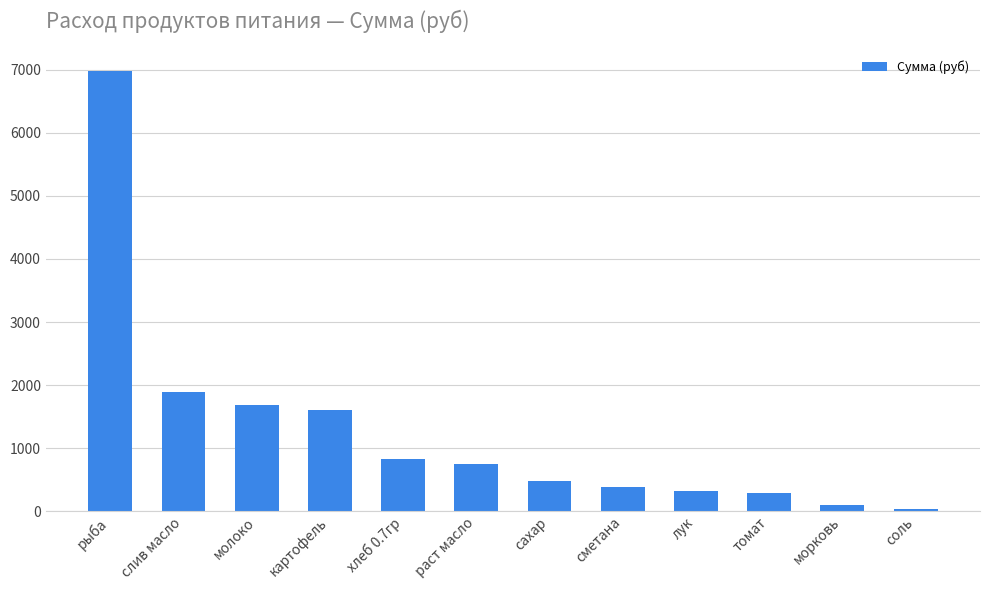

What position from the left is картофель?

4